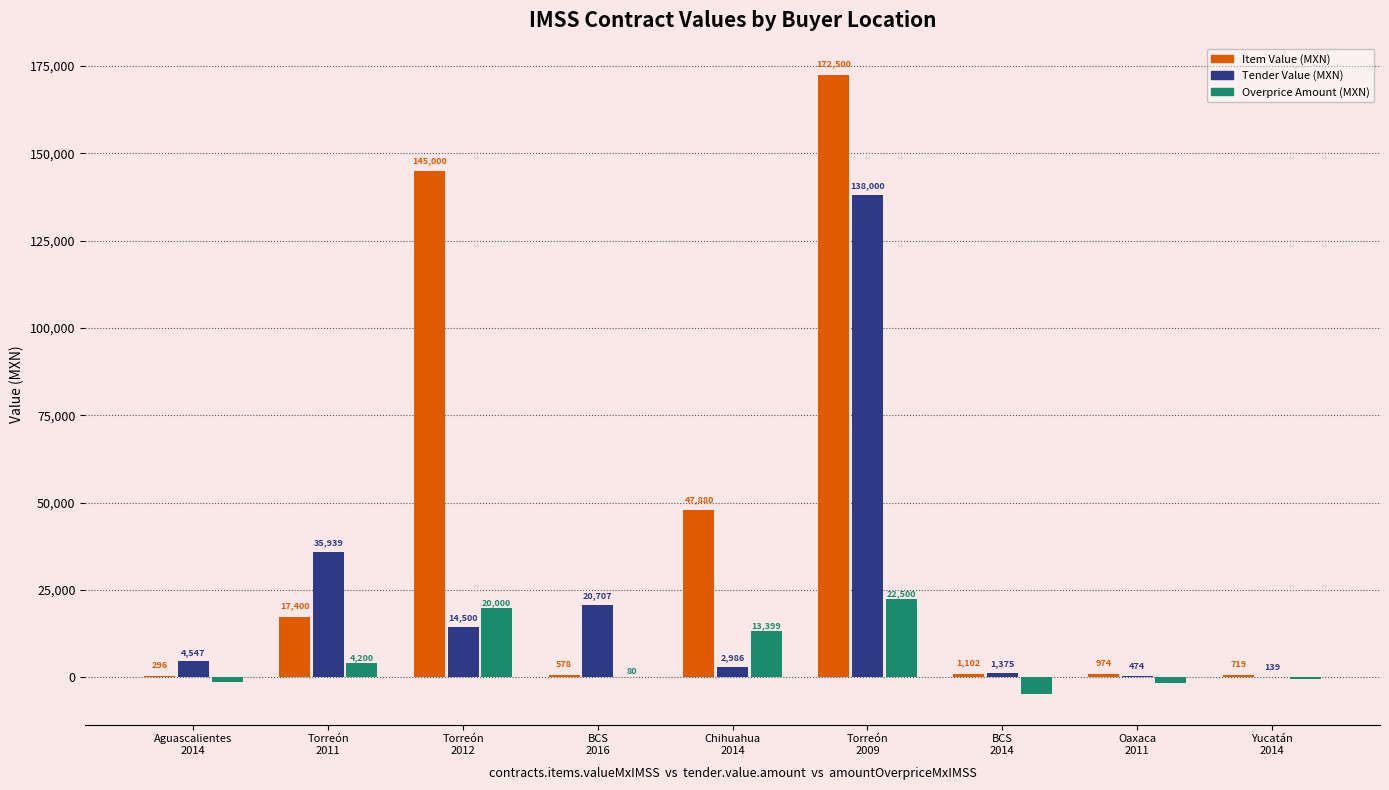

What is the greatest value displayed?

172500.0